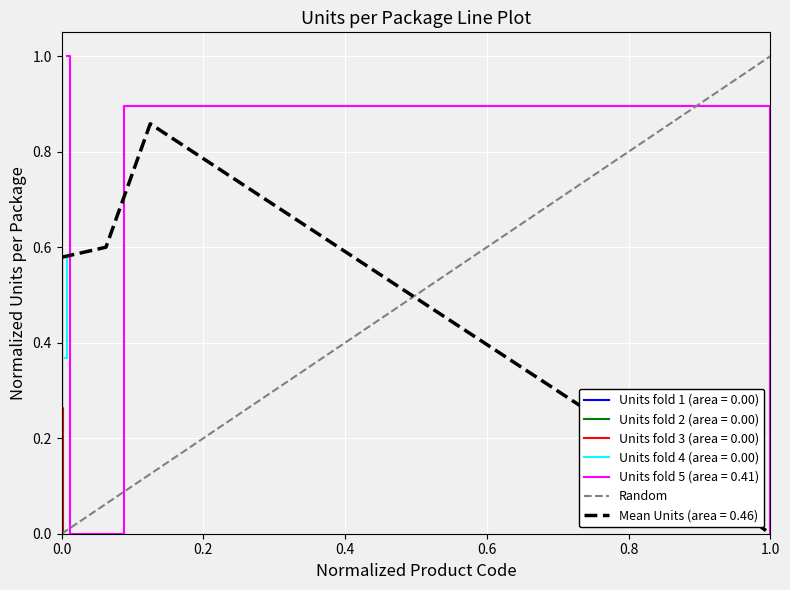

Count the Units fold 1 (area = 0.00) values in the range 0 to 1.

3